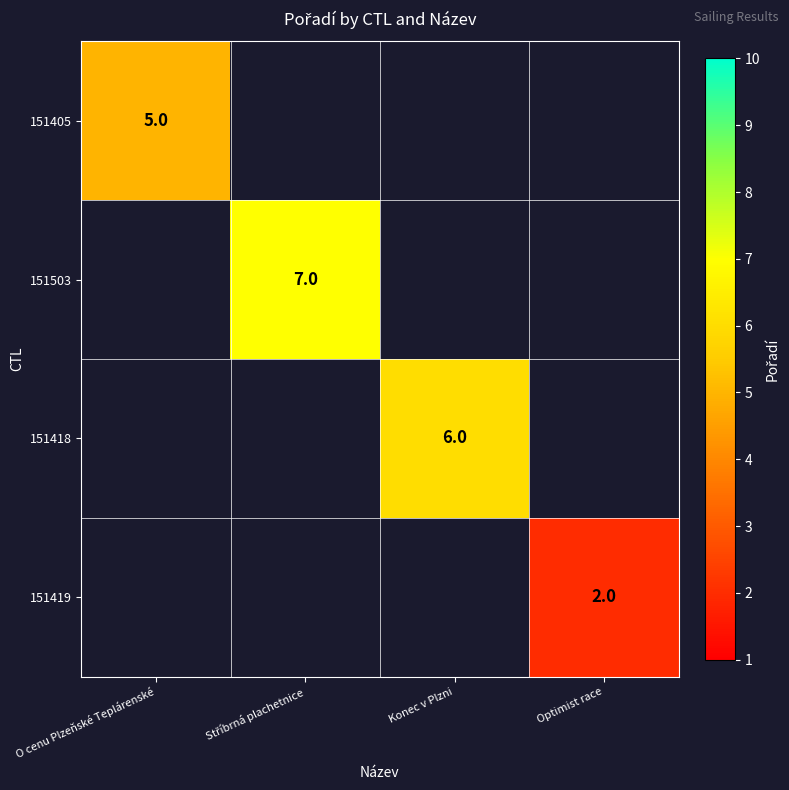

Which category has the highest value across all series?

Stříbrná plachetnice